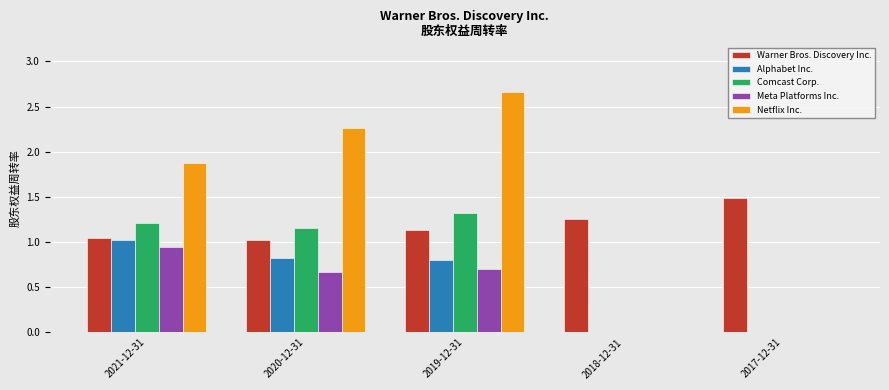

Which series changed the most between 2020-12-31 and 2019-12-31?

Netflix Inc.